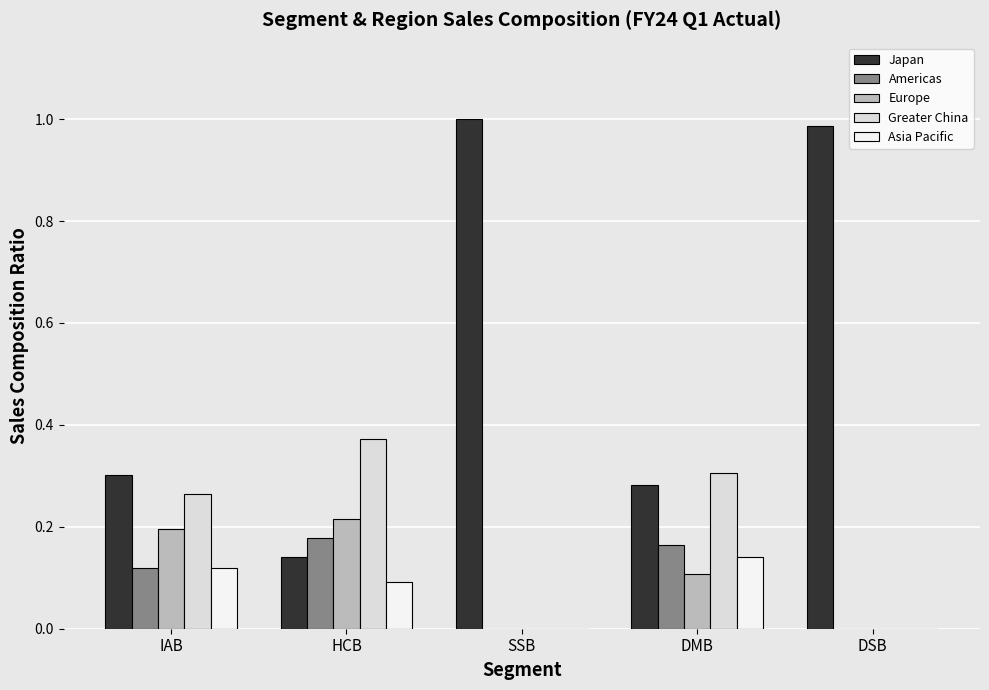

Between HCB and SSB, which series saw the biggest shift?

Japan